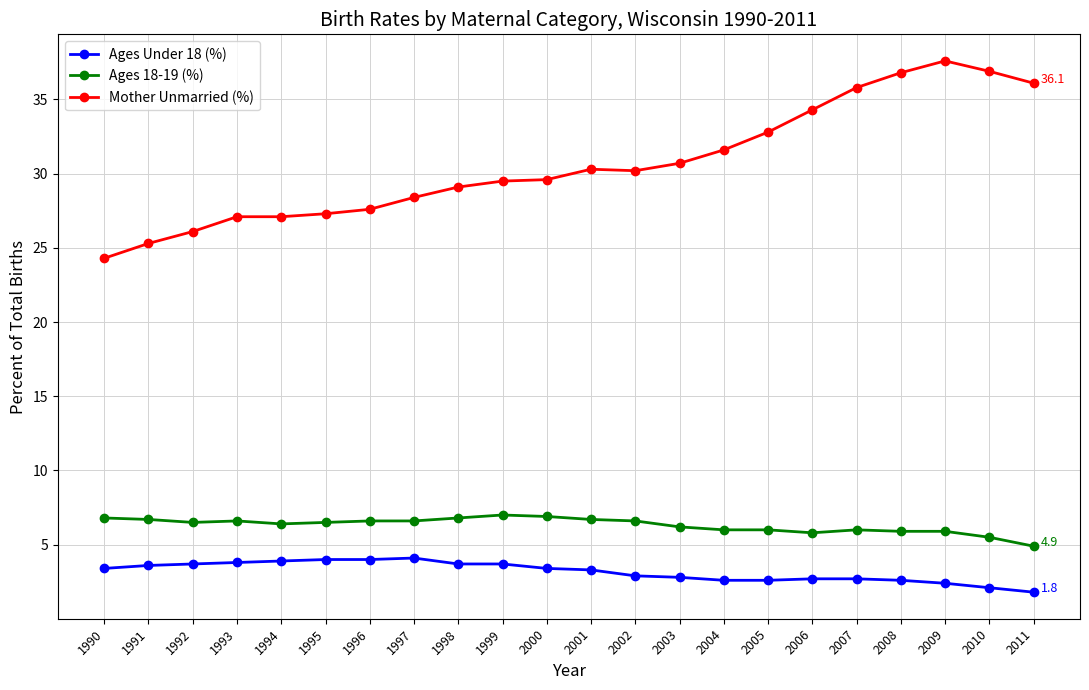

Read the Mother Unmarried (%) value at 2005.

32.8